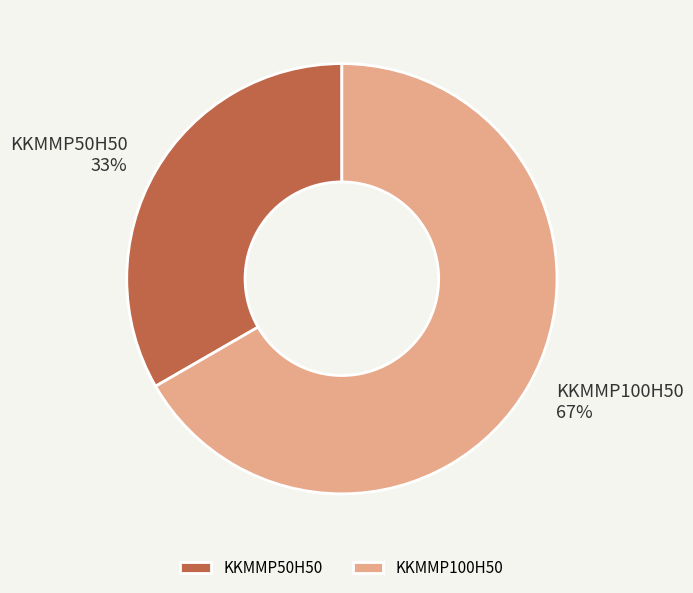

What percentage is the KKMMP50H50 slice, to the nearest percent?

33%